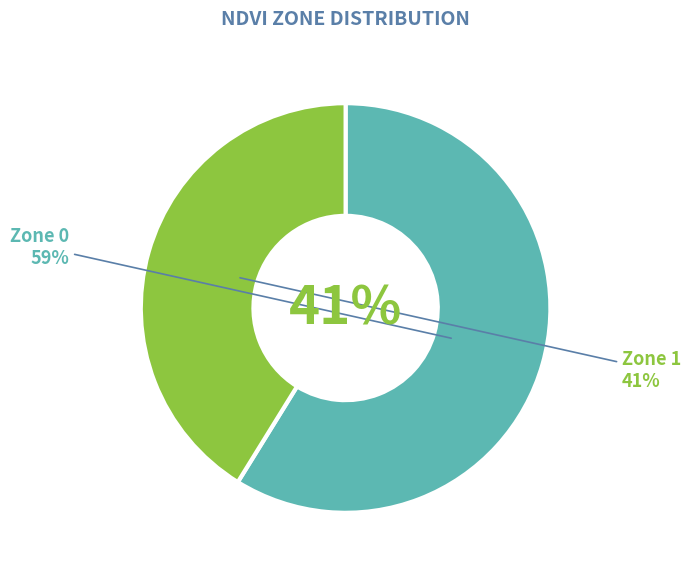

To the nearest percent, what is the difference between the Zone 0 and Zone 1 slice percentages?

18%